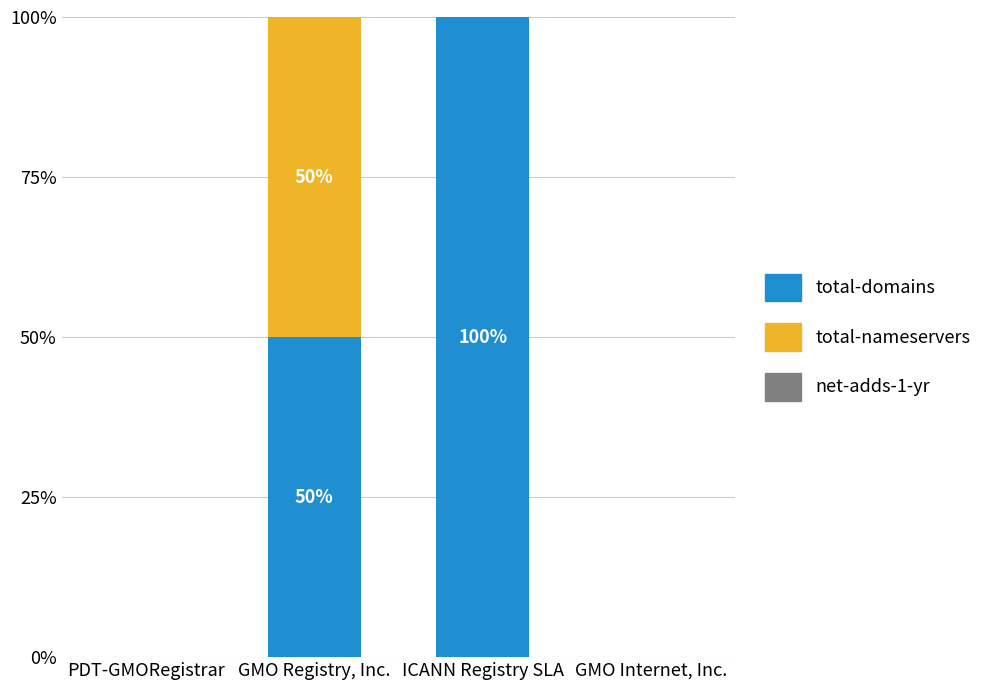

What is the average value of the total-domains series?

38